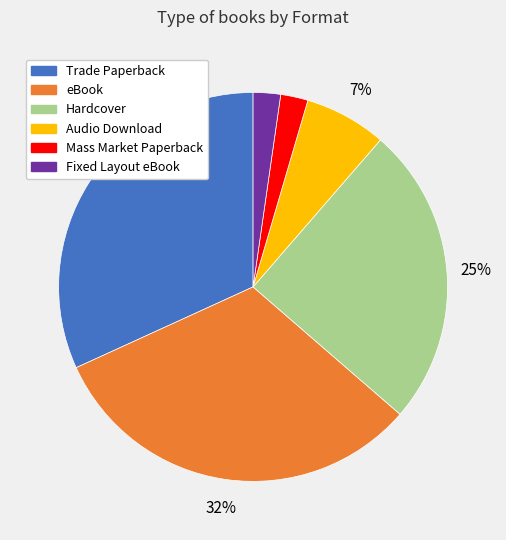

How many slices are in this pie chart?

6